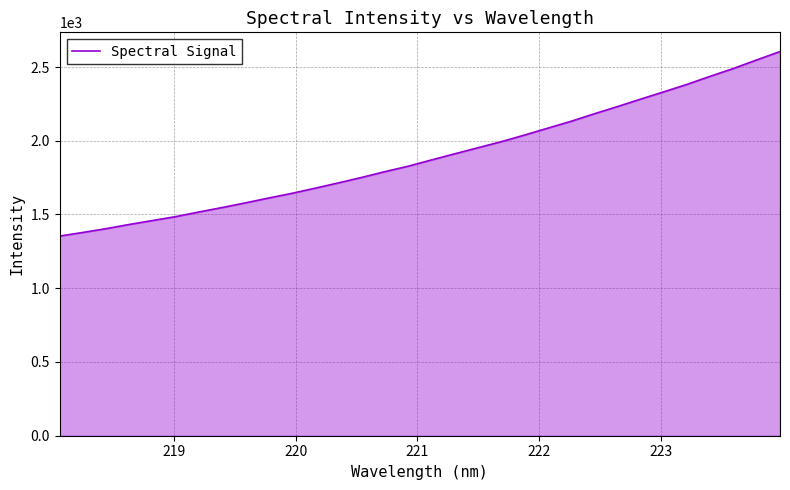

What is the difference between the maximum and minimum values?

1251.3